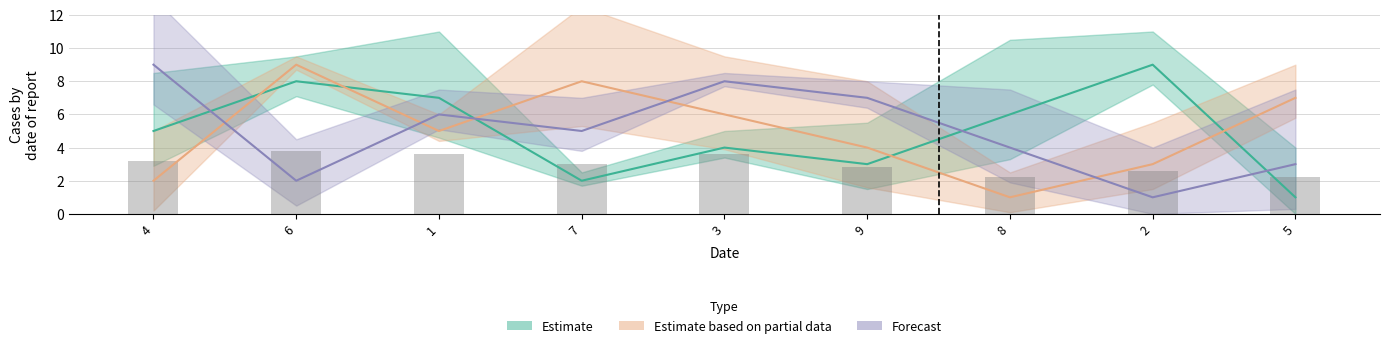

The value of col_7 at 6 is 3. True or false?

False